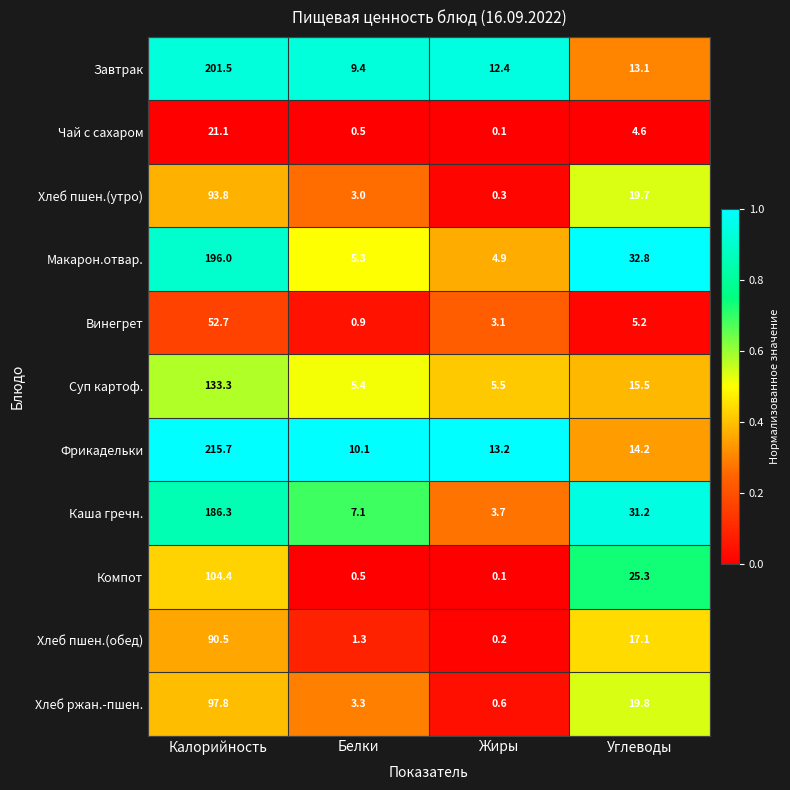

What value does the Фрикадельки series have at Калорийность?

215.7